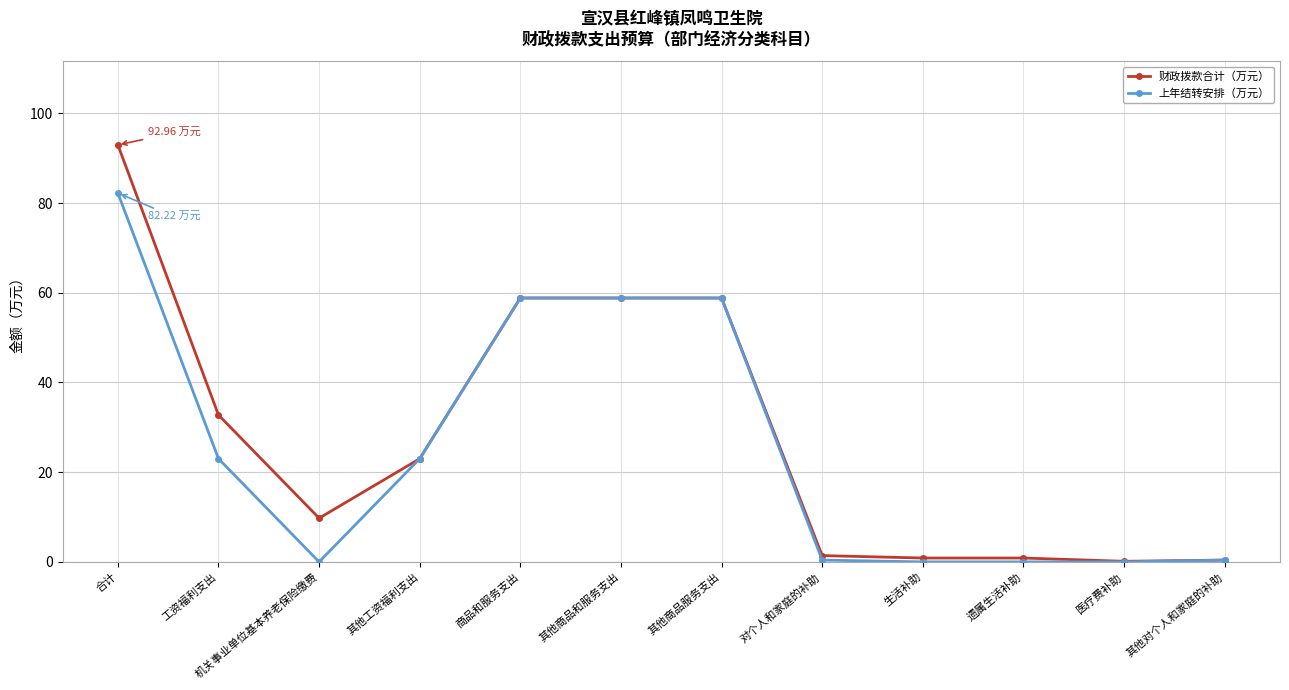

Which series has the largest total across all categories?

财政拨款合计（万元）